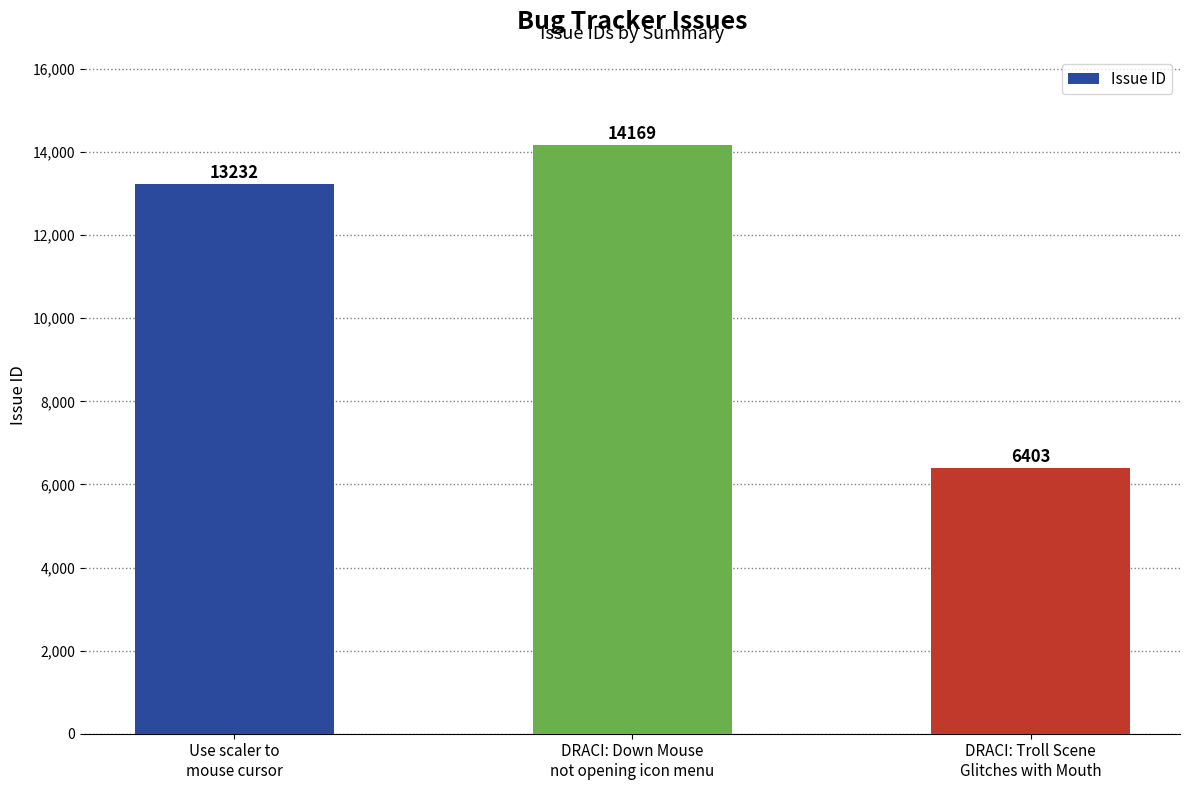

Reading left to right, what are all the values shown in this chart?

Use scaler to
mouse cursor=13232	DRACI: Down Mouse
not opening icon menu=14169	DRACI: Troll Scene
Glitches with Mouth=6403